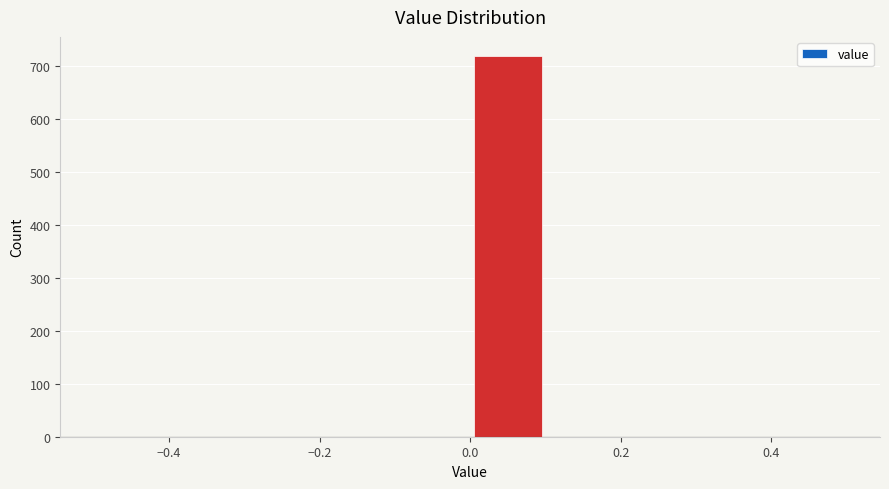

Reading left to right, list every bar in this chart as the range it spans on the x-axis followed by its height. The values are not printed on the chart, so give them approximately, as read against the axis.

-0.5 to -0.4: 0
-0.4 to -0.3: 0
-0.3 to -0.2: 0
-0.2 to -0.1: 0
-0.1 to 0.0: 0
0.0 to 0.1: 720
0.1 to 0.2: 0
0.2 to 0.3: 0
0.3 to 0.4: 0
0.4 to 0.5: 0